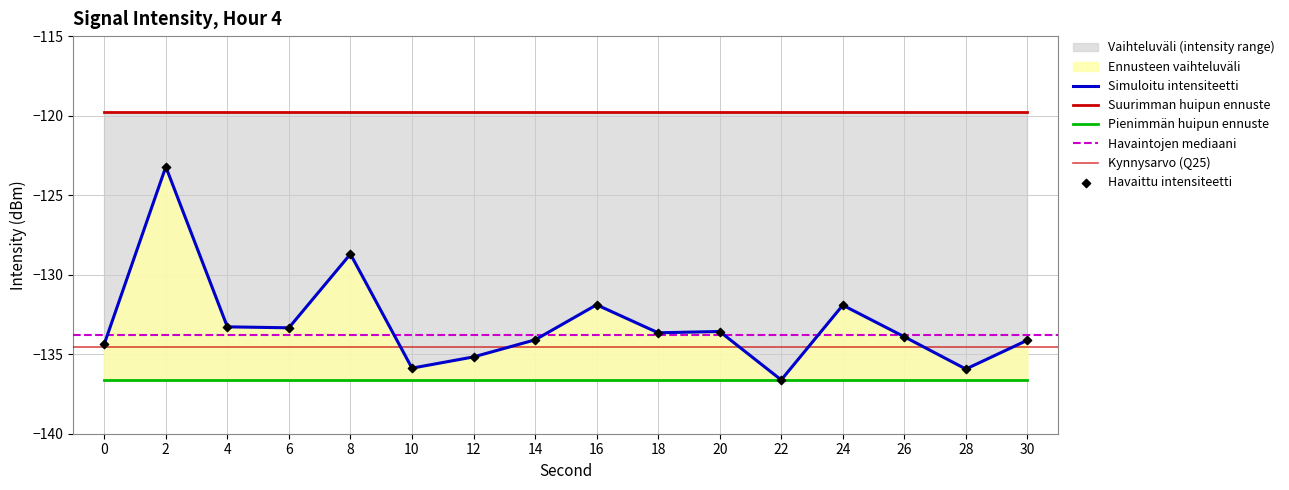

At how many categories does at least one series exceed -125?

16